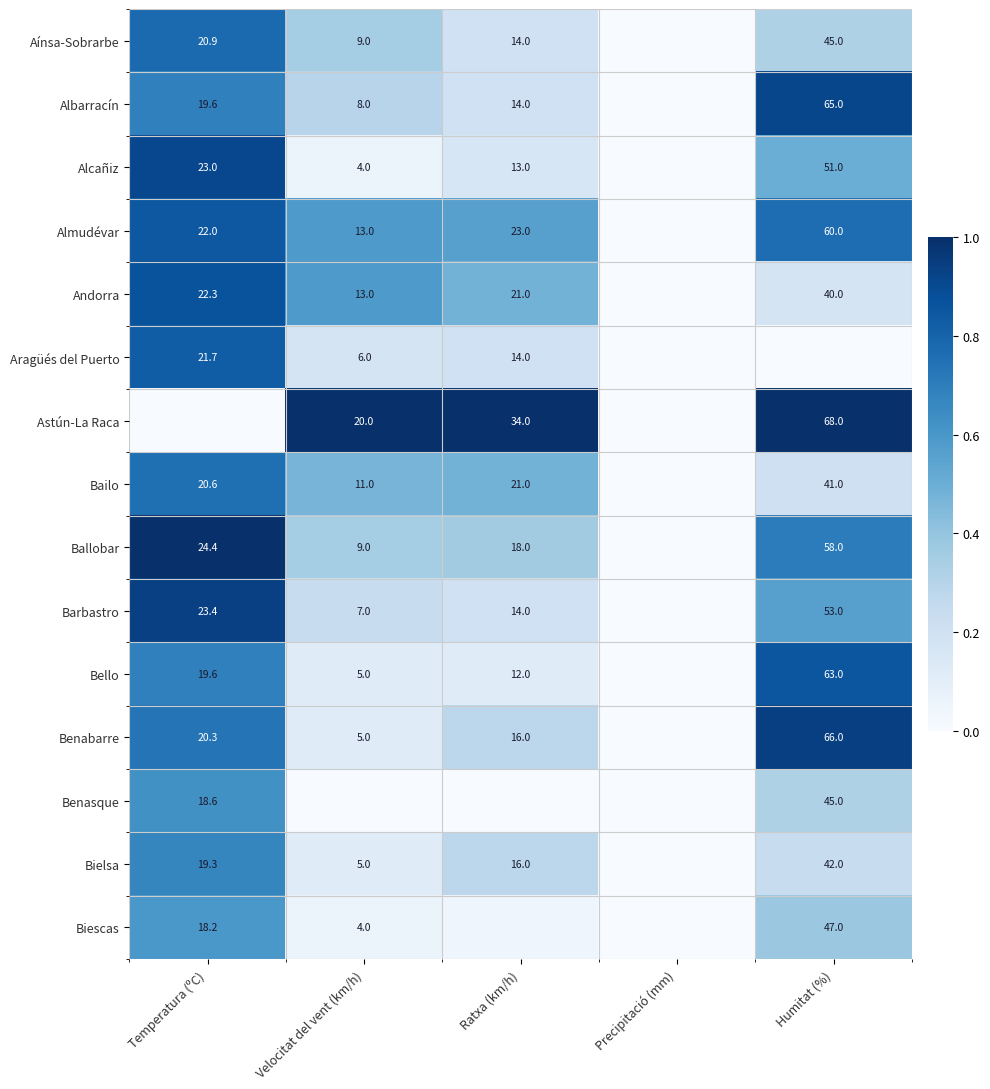

The value of Bailo at Humitat (%) is 0.2. True or false?

True